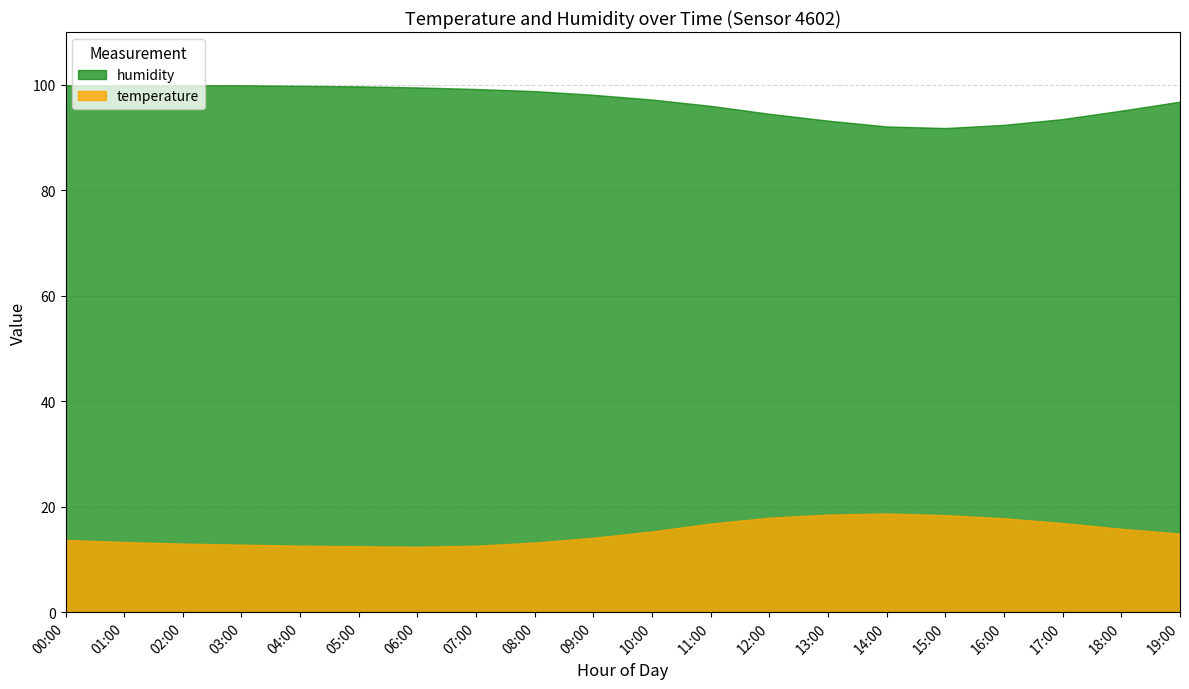

True or false: humidity and temperature intersect in this chart.

False